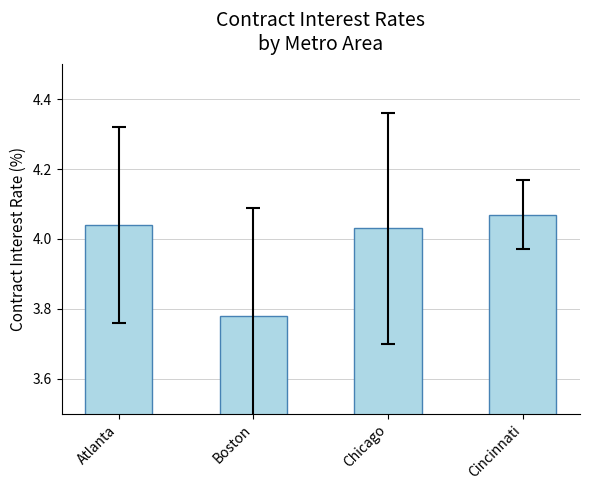

What is the ratio of the value at Boston to the value at Chicago?

0.9